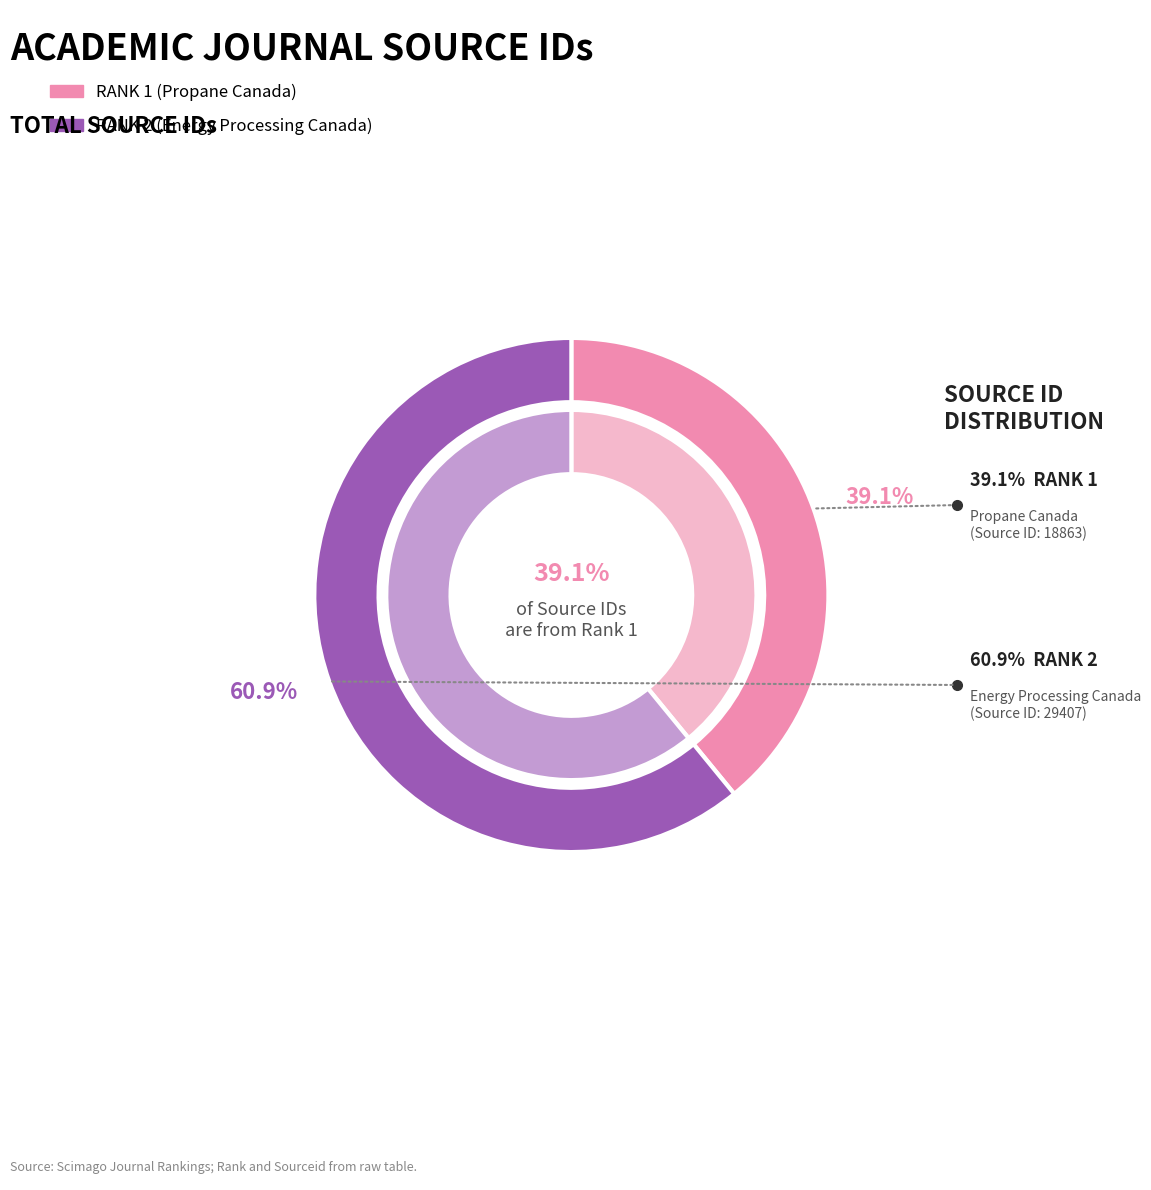

What percentage is the 2 slice, to the nearest percent?

61%